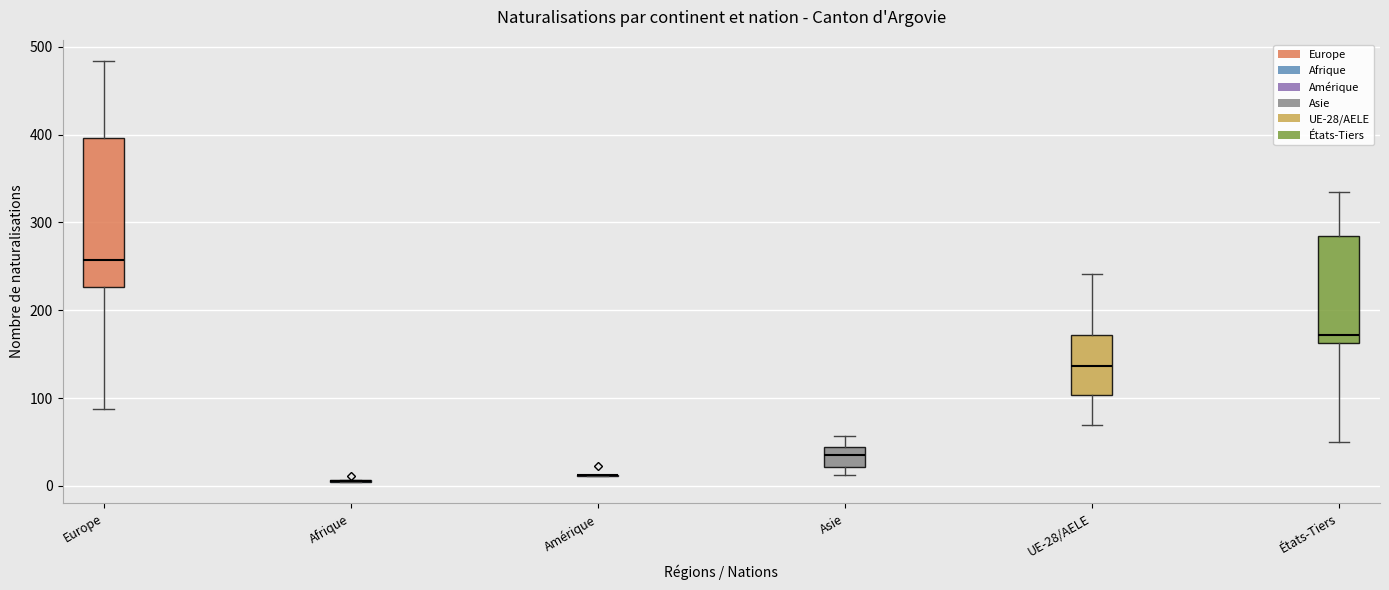

Which box is the tallest, from its lower edge to its upper edge?

Europe